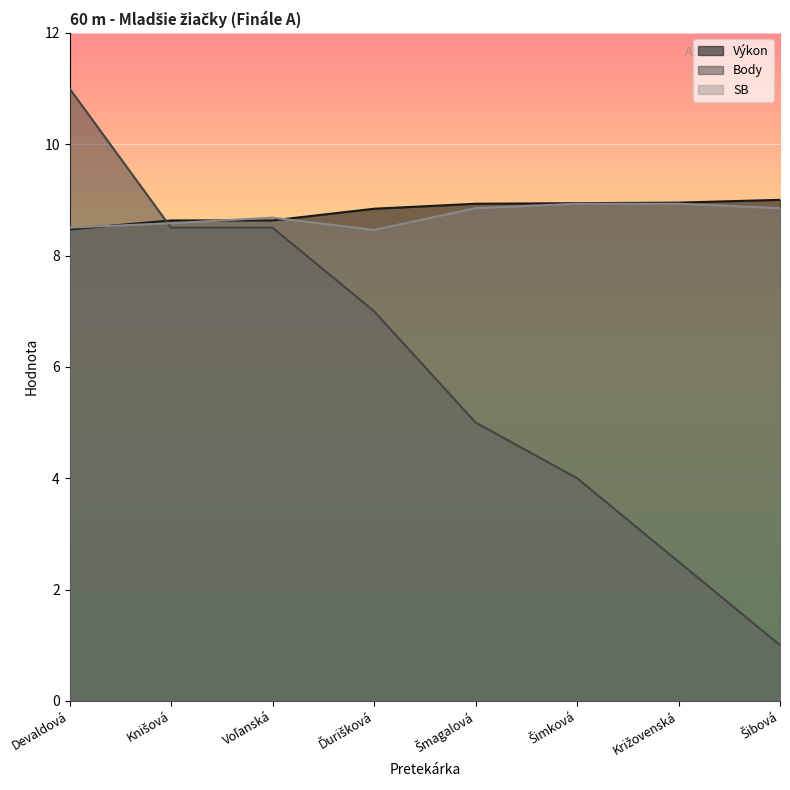

What is the label of the 2nd point from the right?

Križovenská